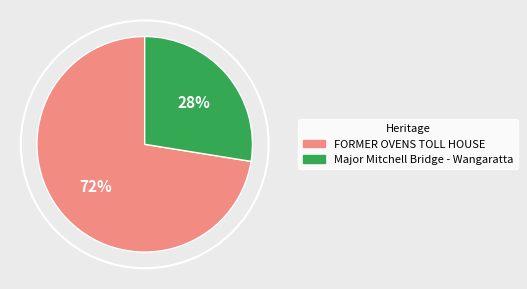

To the nearest percent, what is the average slice percentage?

50%